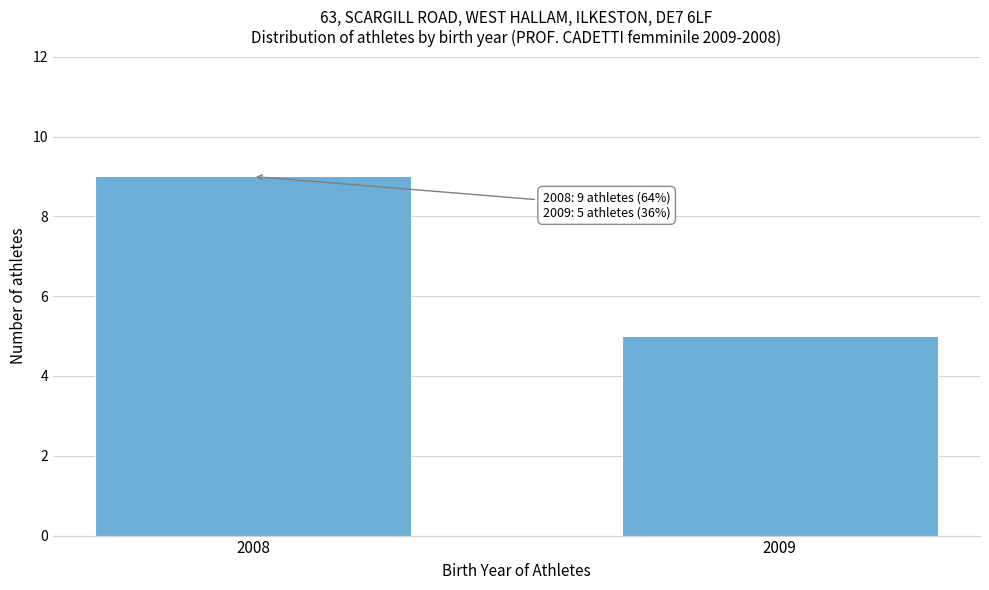

Reading left to right, extract all data points from this chart.

9	5